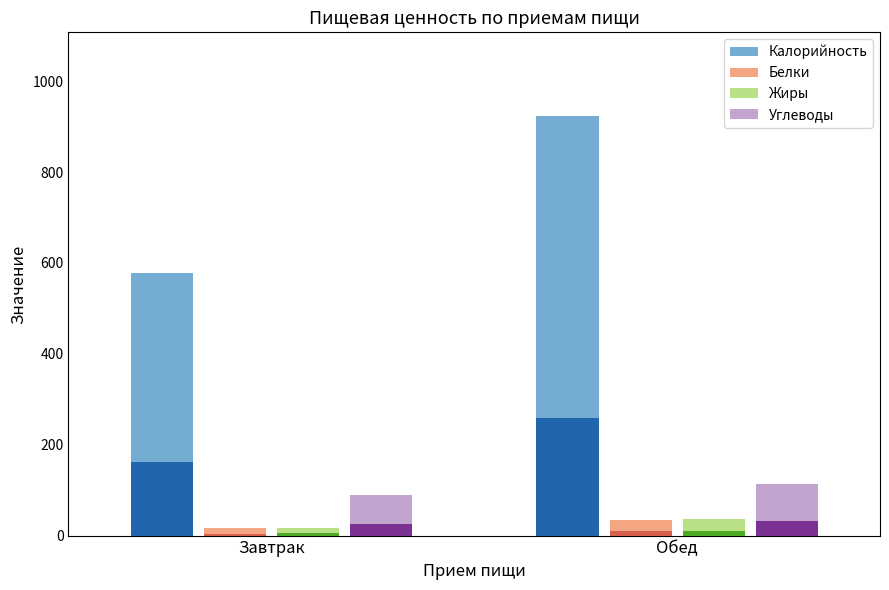

Where does the Жиры series first go above 37?

Обед